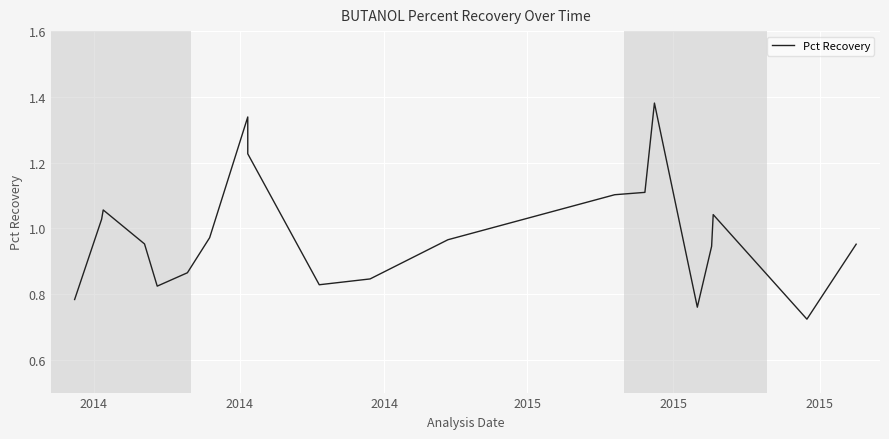

Is it true that the value at 2015 is 0.2?

False